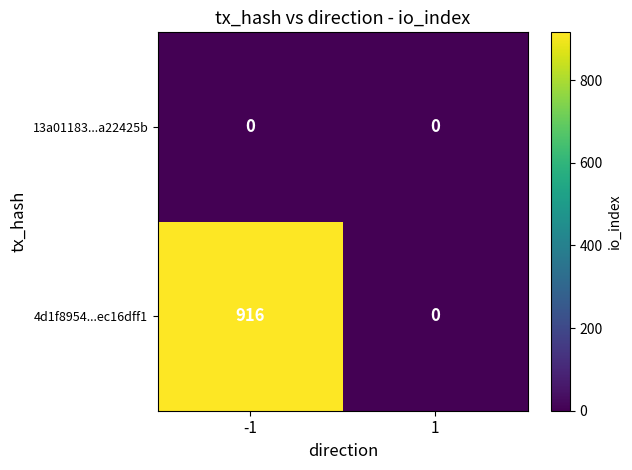

List the series in order of their peak value, lowest first.

13a01183...a22425b, 4d1f8954...ec16dff1